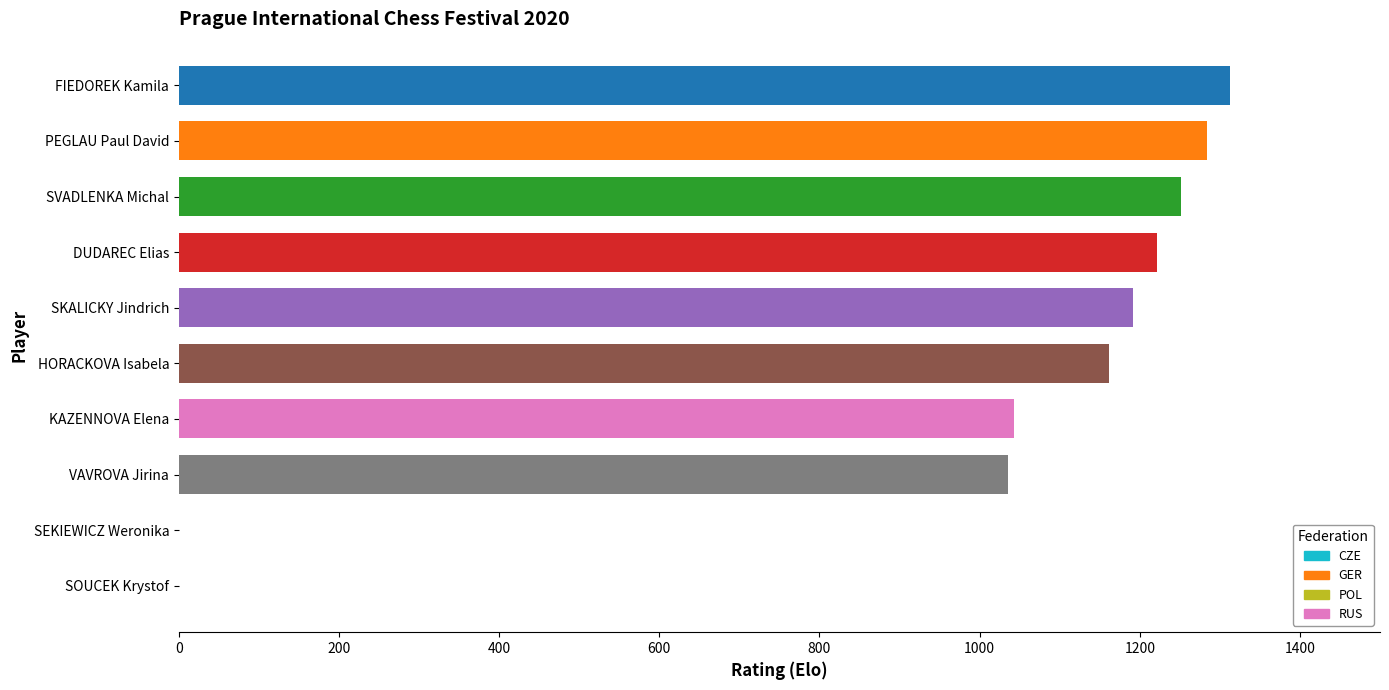

Approximately how many times larger is the value at DUDAREC Elias compared to KAZENNOVA Elena?

1.2